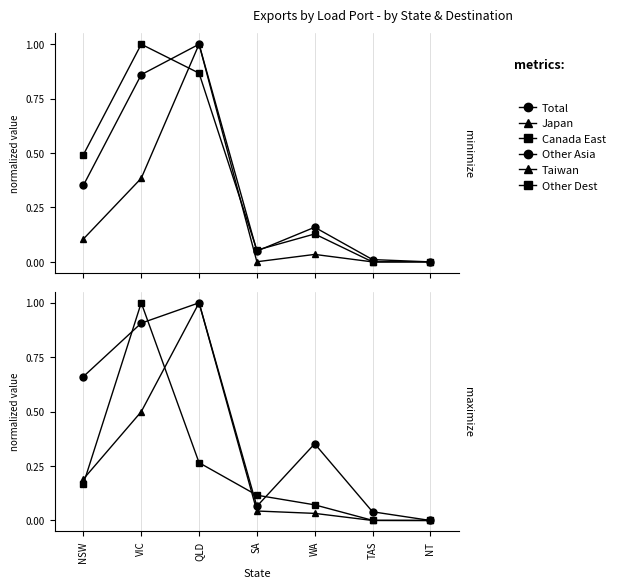

At which category is the sum across all series the highest?

QLD